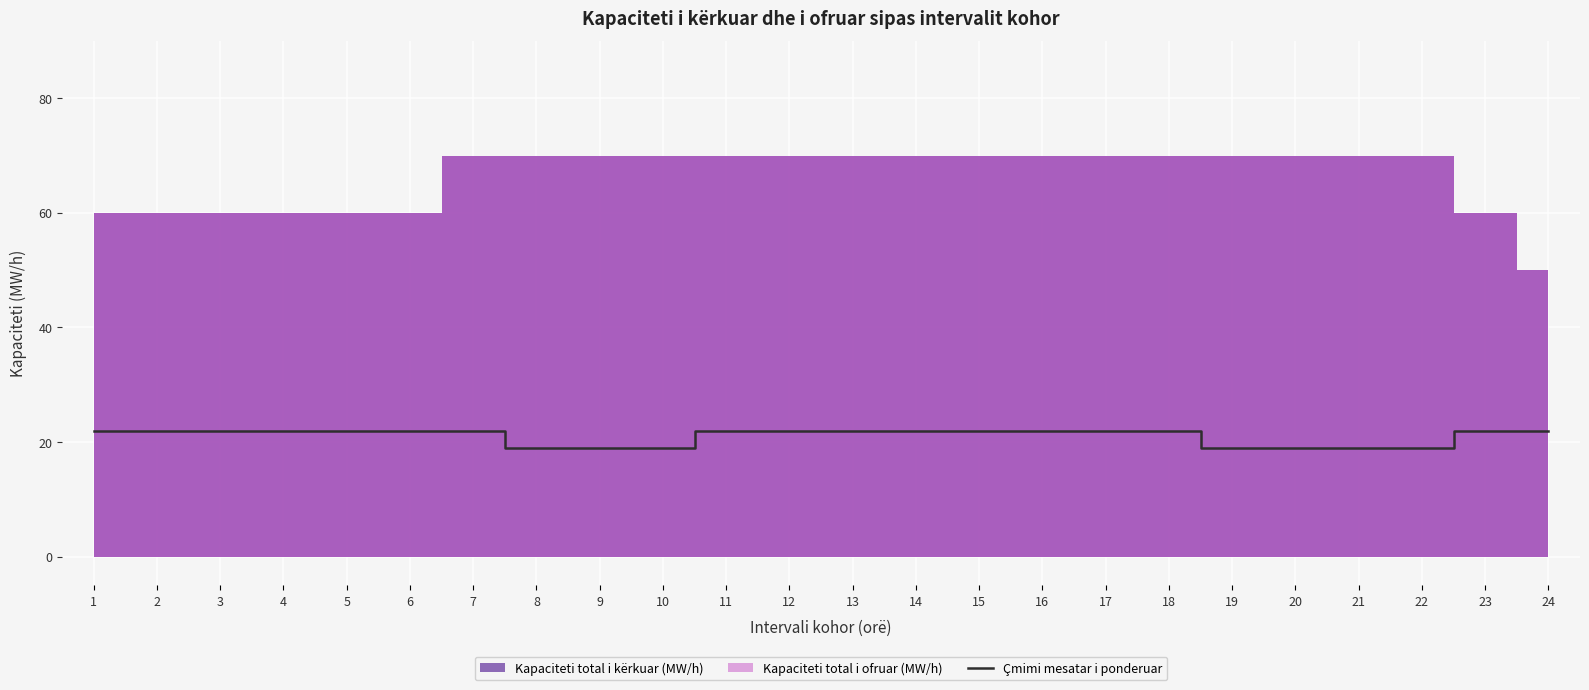

At which label is the value closest to 20?

8